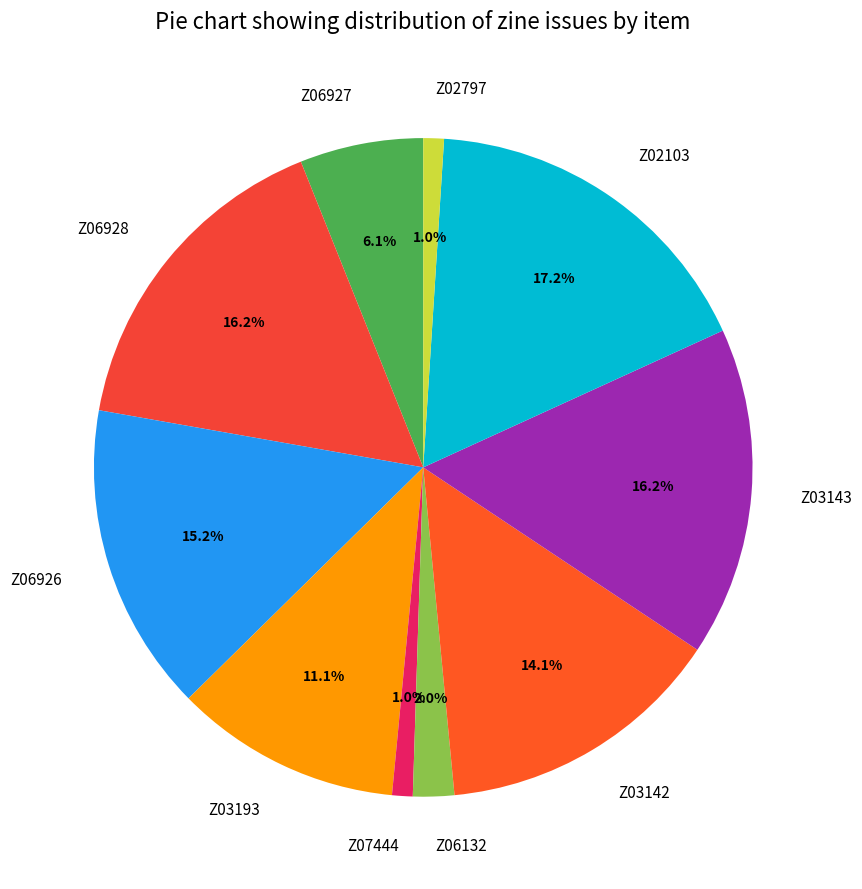

What is the largest slice in the pie chart?

Z02103